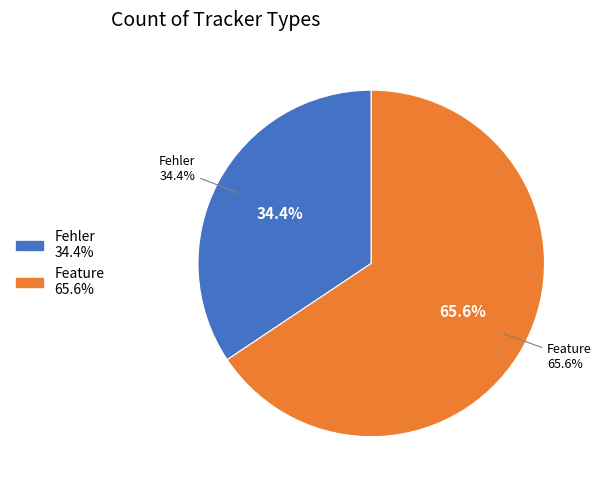

Rank the categories by value from highest to lowest.

Feature, Fehler